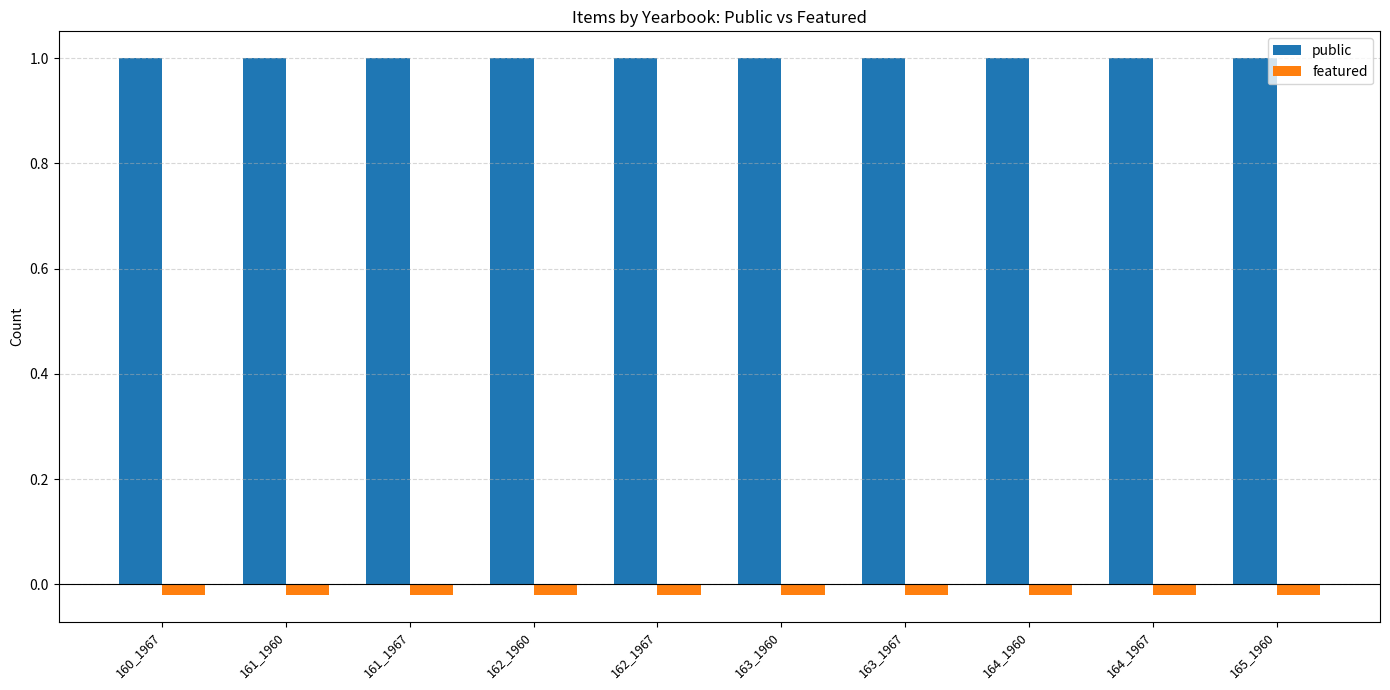

Is the value of public at 162_1967 greater than the value of featured at 162_1960?

Yes